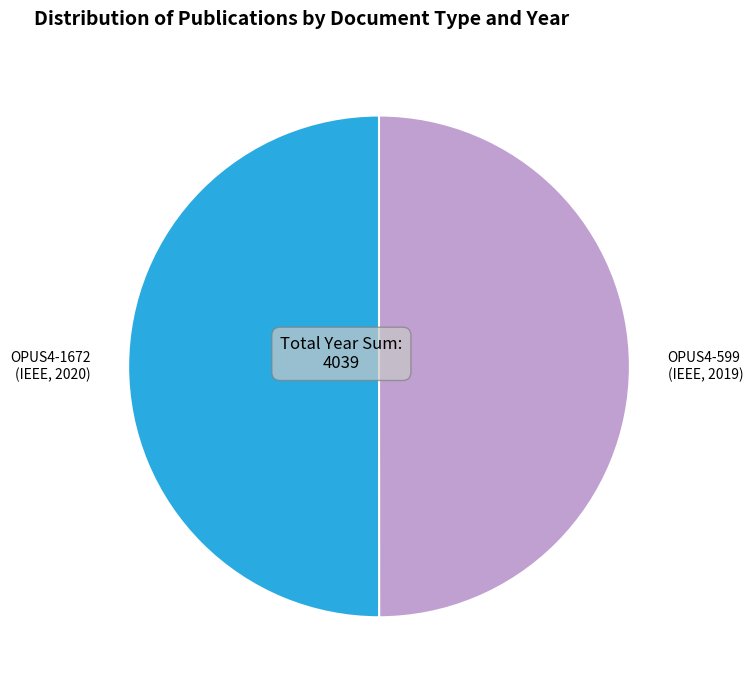

How many segments does this pie chart have?

2